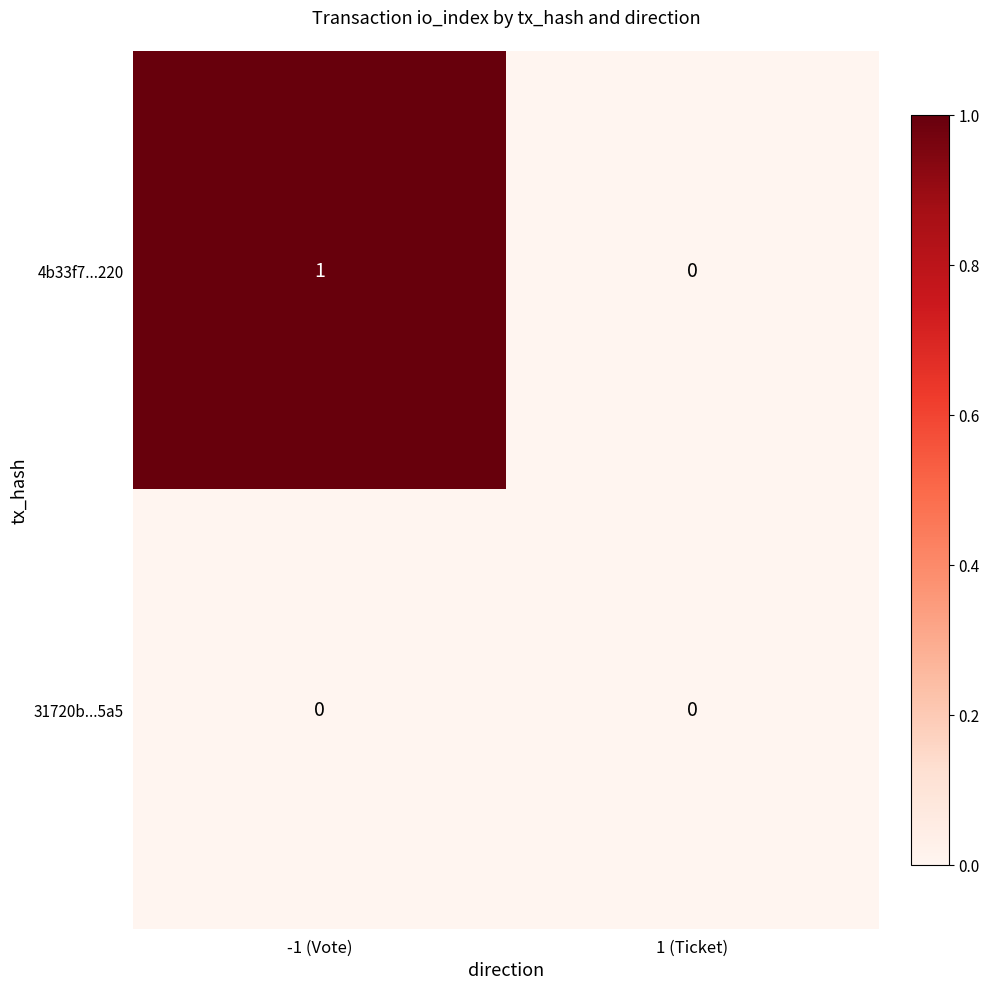

Reading right to left, extract all data points from this chart.

4b33f7...220: 0	1
31720b...5a5: 0	0